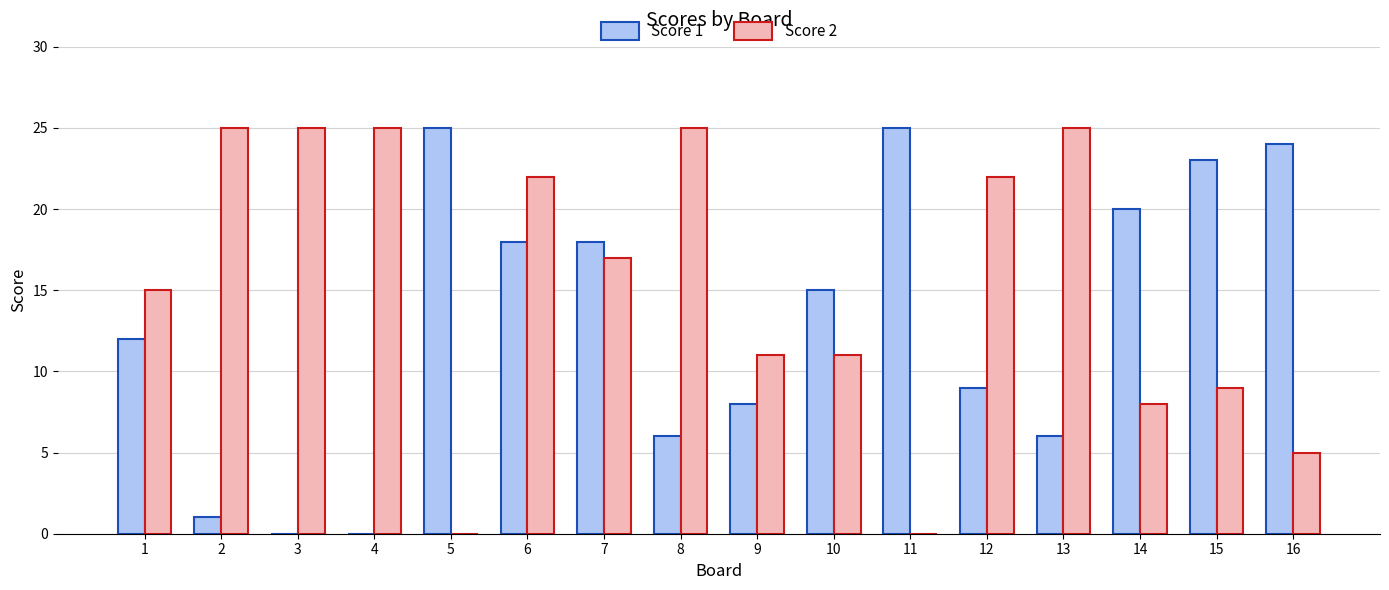

What is the sum of all Score 2 values?

245